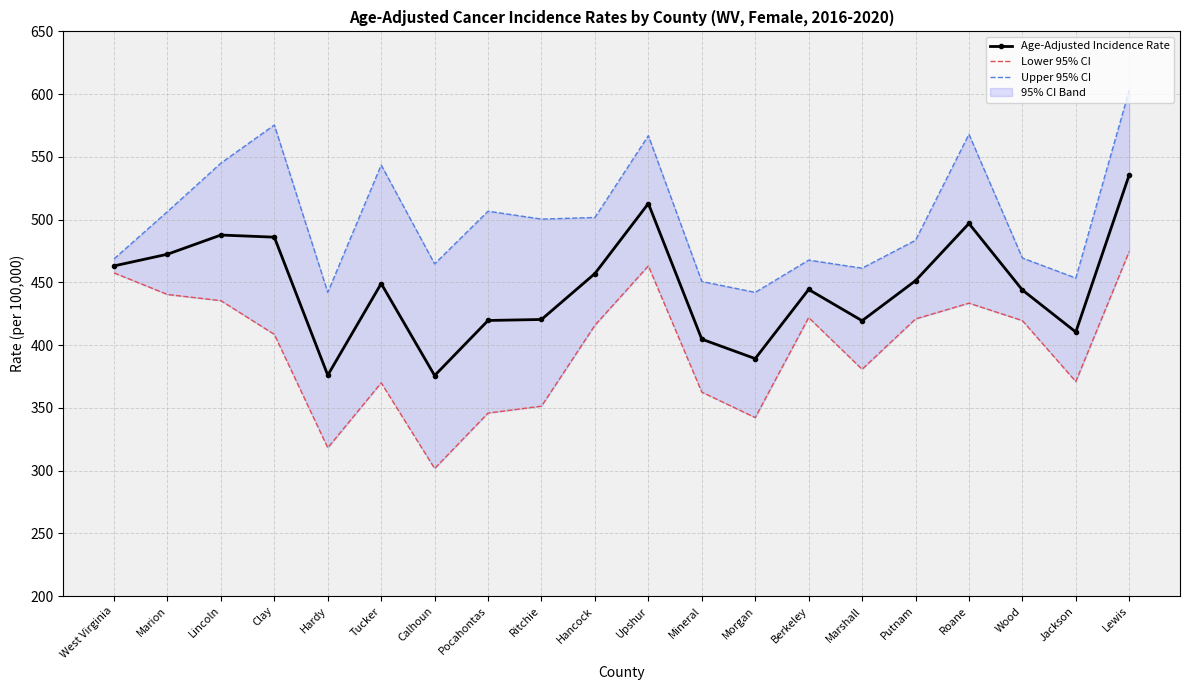

In Age-Adjusted Incidence Rate, how many points are lower than both neighbors (excluding endpoints)?

5